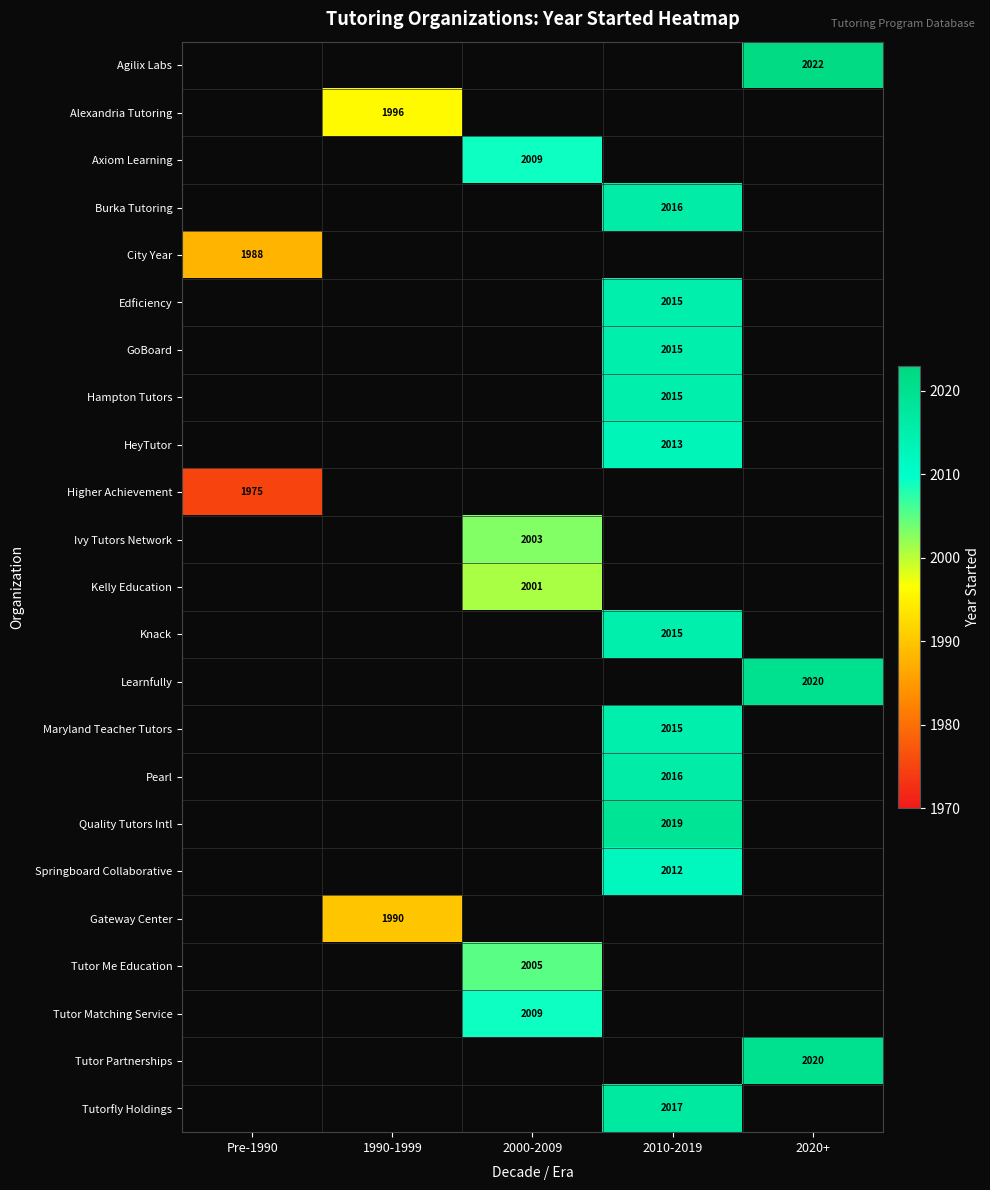

True or false: HeyTutor has a value of 2013 at 2010-2019.

True